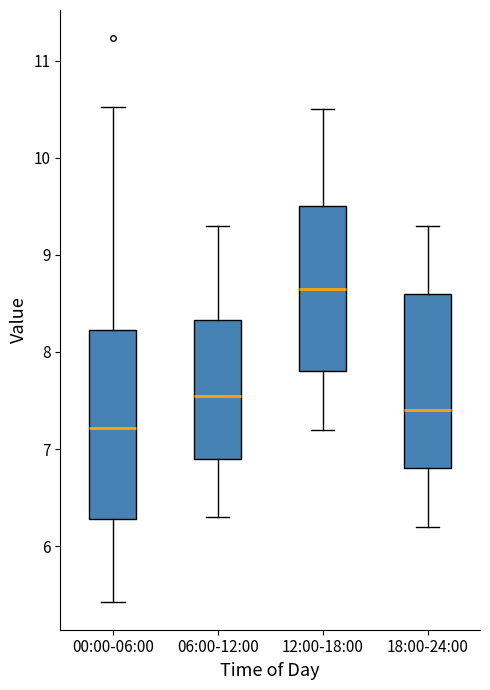

Which box is the tallest, from its lower edge to its upper edge?

00:00-06:00